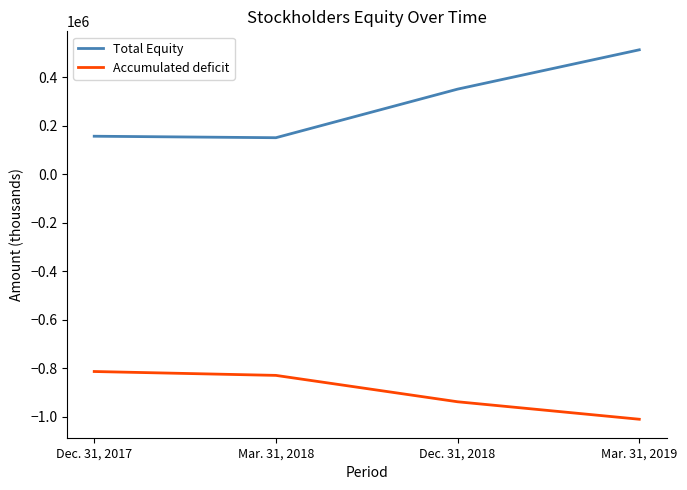

Which label corresponds to the smallest value in the chart?

Mar. 31, 2019